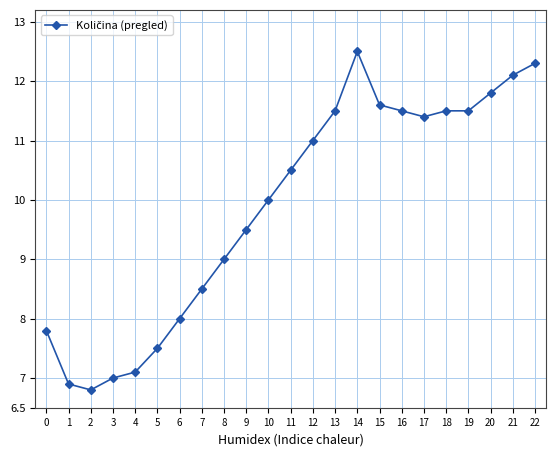

What is the difference between the second highest and minimum values?

5.5